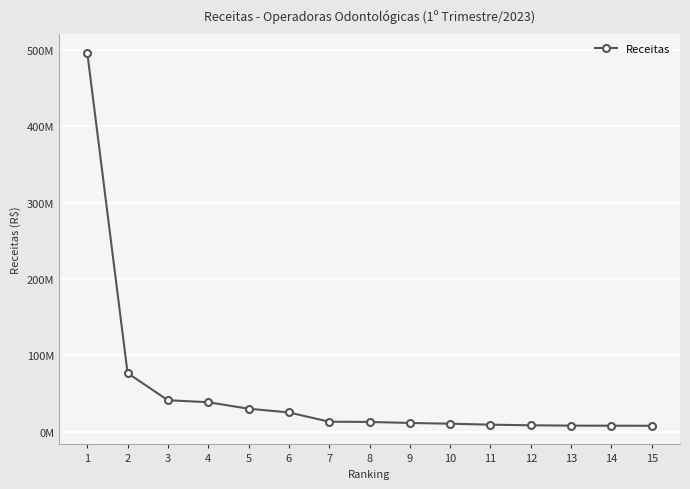

Does the chart have visible grid lines?

Yes